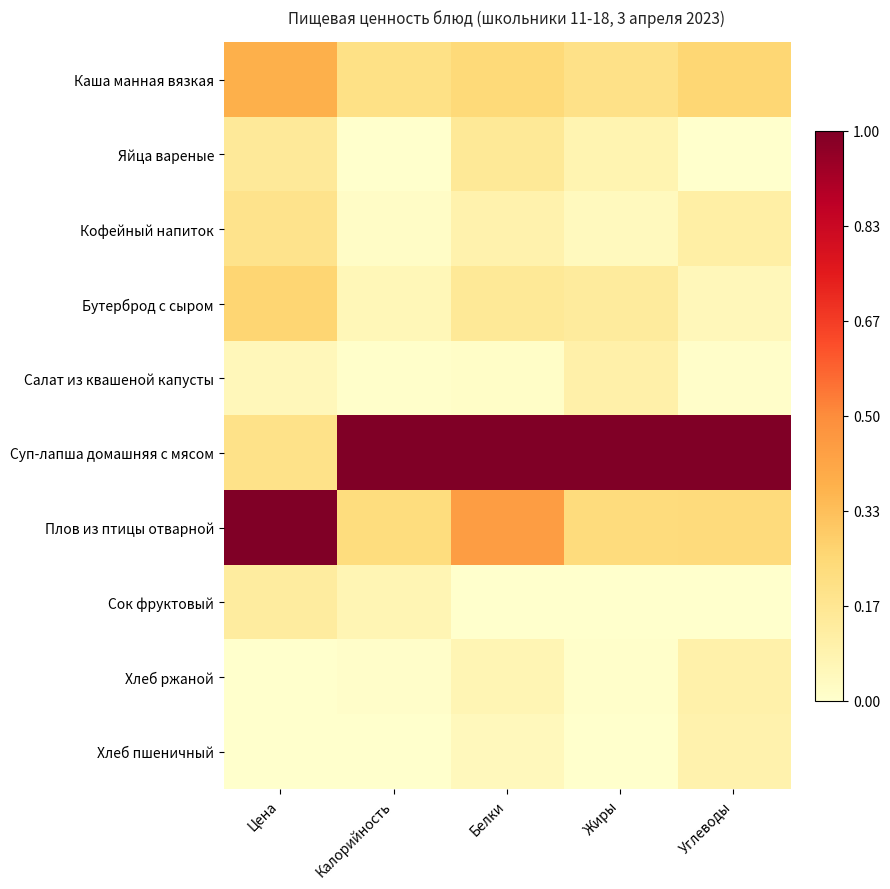

Count the number of categories in the chart.

5